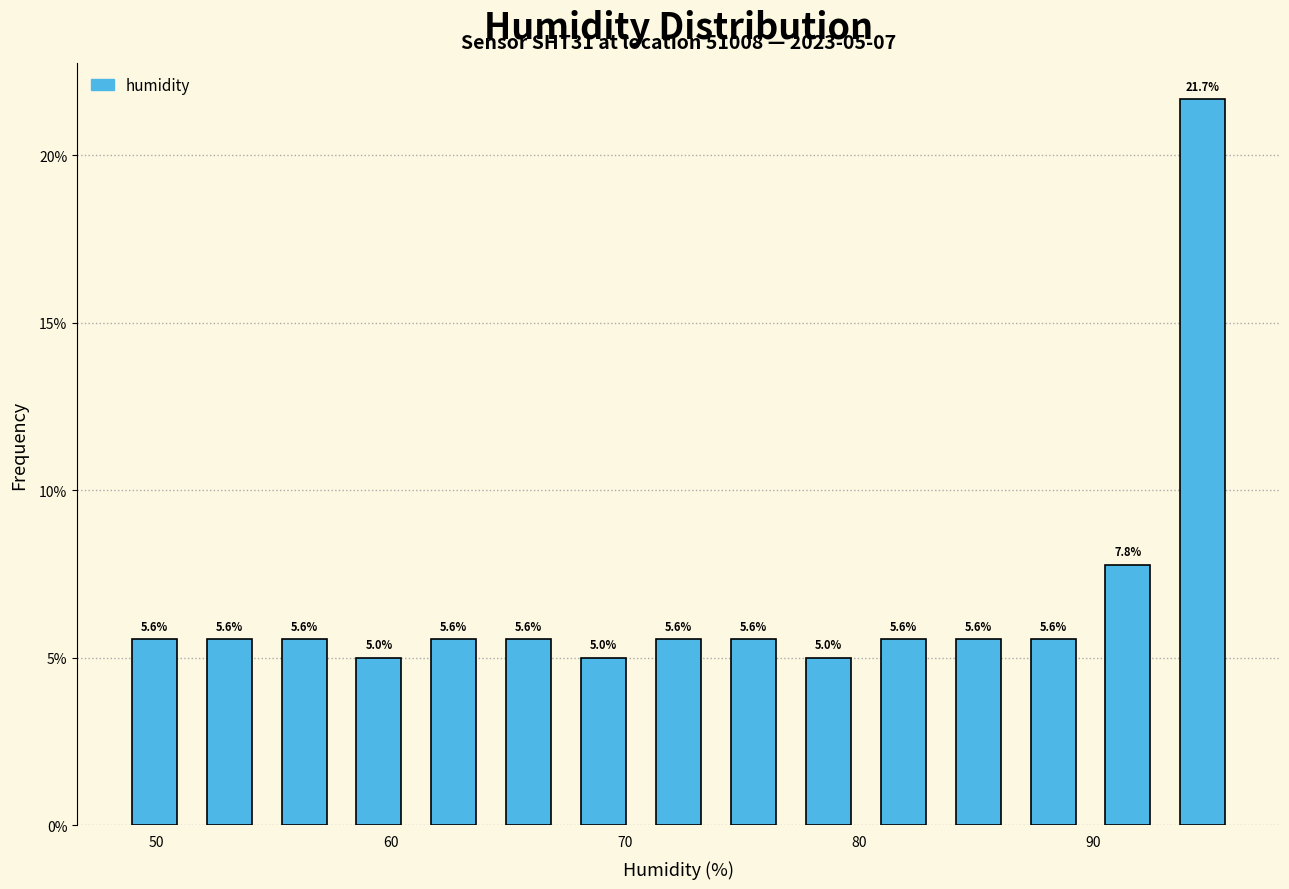

Read against the x-axis, roughly where is the centre of the tallest bar?

95